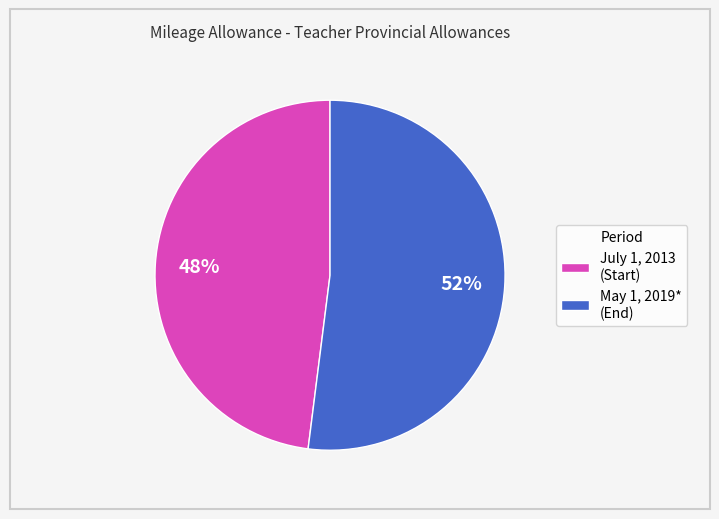

To the nearest percent, what portion does July 1, 2013 (Start) represent?

48%